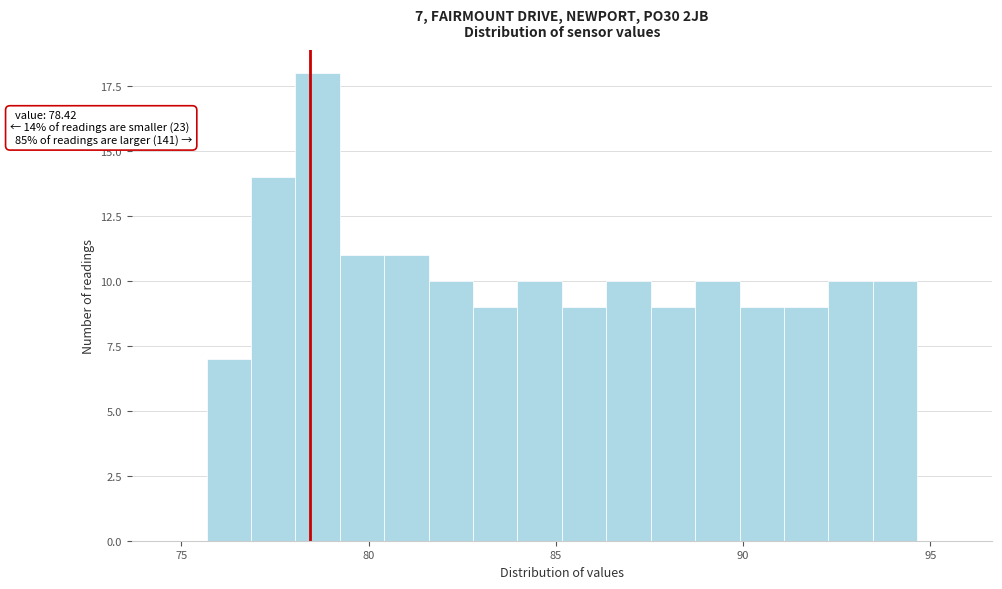

Around what value on the x-axis is the tallest bar? Give the approximate position of its centre, as read against the axis.

78.5